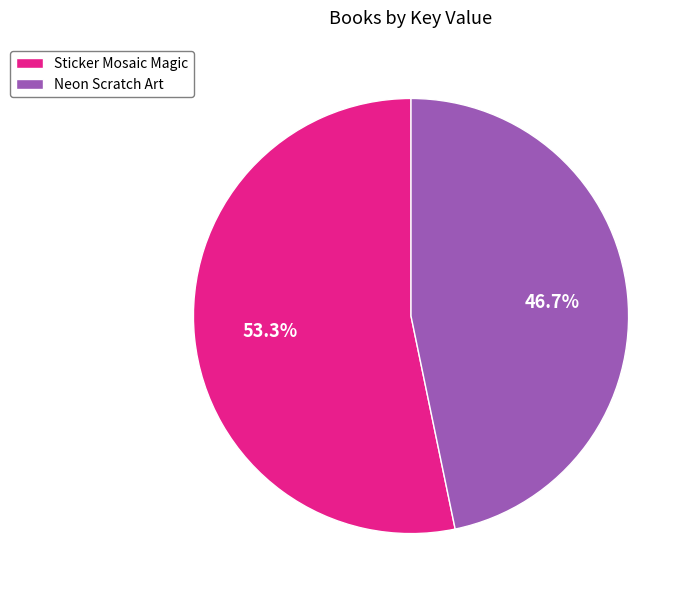

Between Sticker Mosaic Magic and Neon Scratch Art, which is larger?

Sticker Mosaic Magic